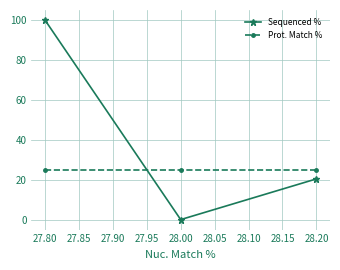

Does the chart have visible grid lines?

Yes